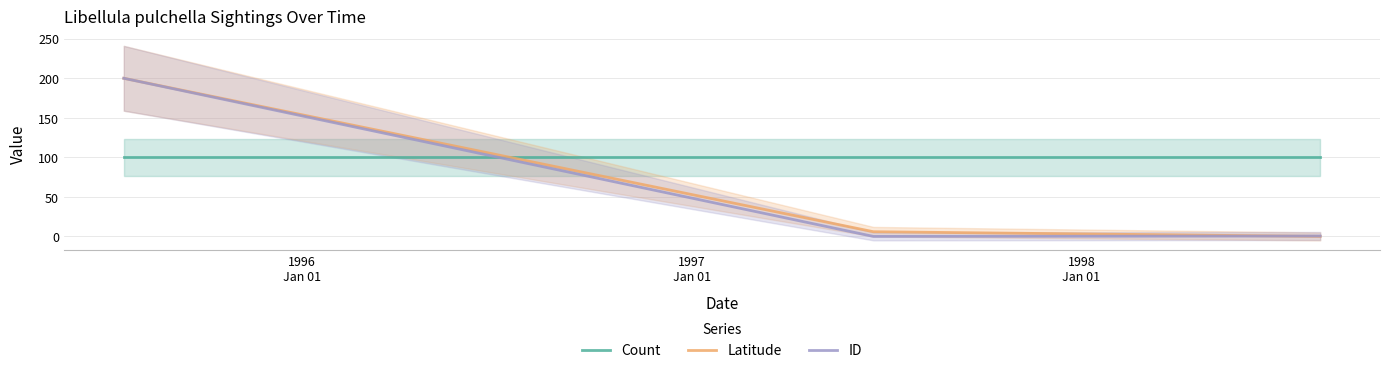

What is the maximum value for ID?

200.0